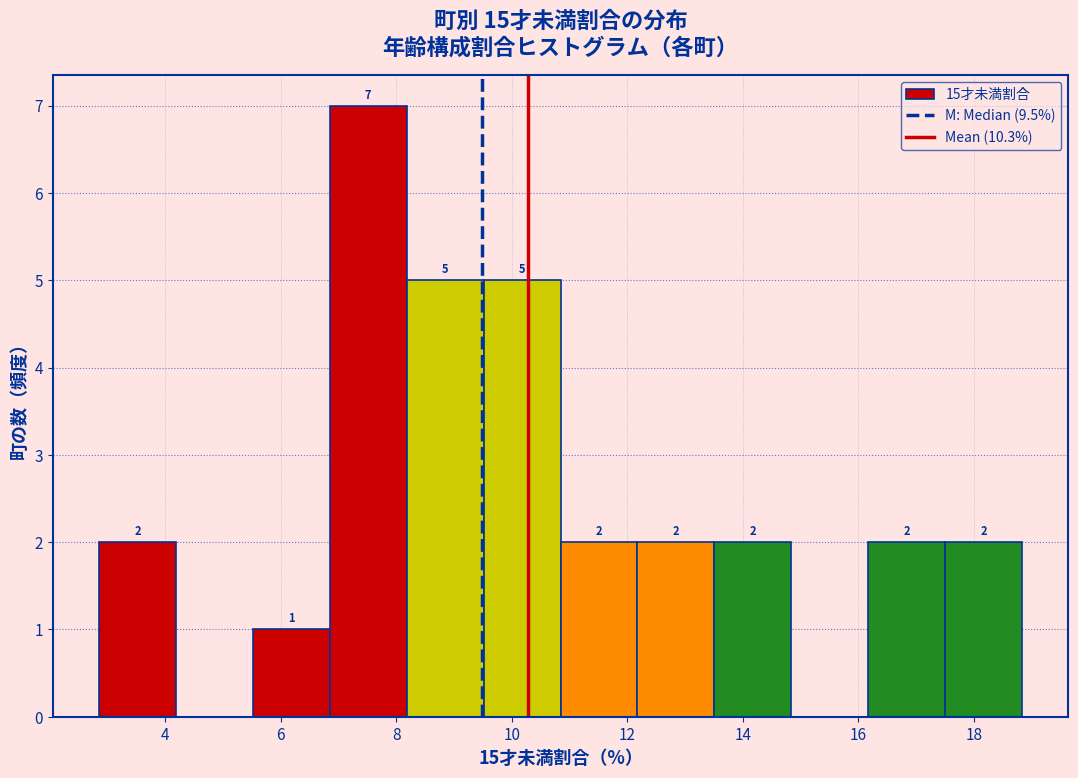

Which range on the x-axis has the tallest bar?

6.8 to 8.2